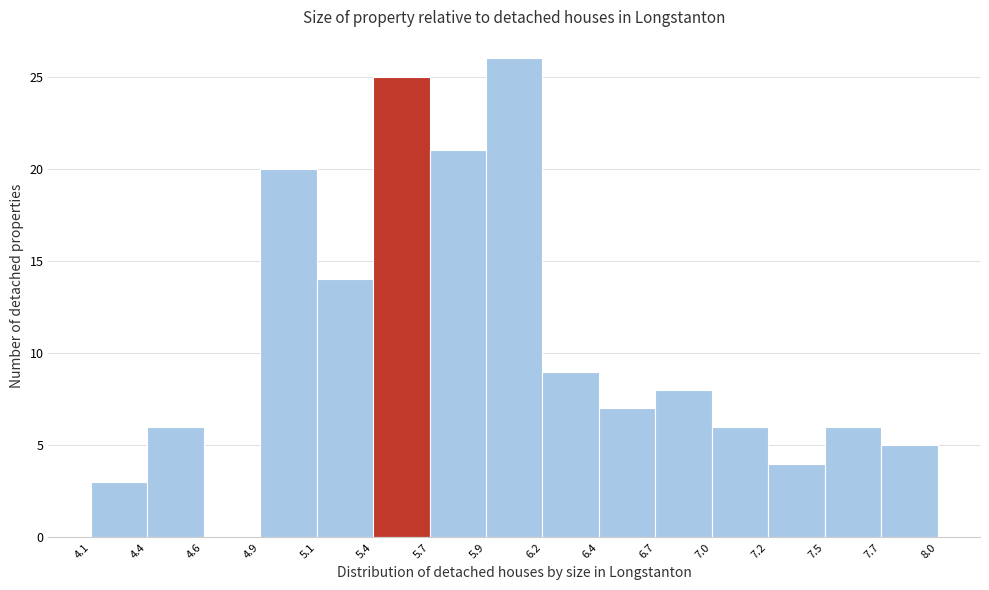

Reading left to right, transcribe this chart: for each bar, give the range it covers on the x-axis and its height. The values are not printed on the chart, so give them approximately, as read against the axis.

4.1 to 4.4: 3
4.4 to 4.6: 6
4.6 to 4.9: 0
4.9 to 5.1: 20
5.1 to 5.4: 14
5.4 to 5.7: 25
5.7 to 5.9: 21
5.9 to 6.2: 26
6.2 to 6.4: 9
6.4 to 6.7: 7
6.7 to 7.0: 8
7.0 to 7.2: 6
7.2 to 7.5: 4
7.5 to 7.7: 6
7.7 to 8.0: 5